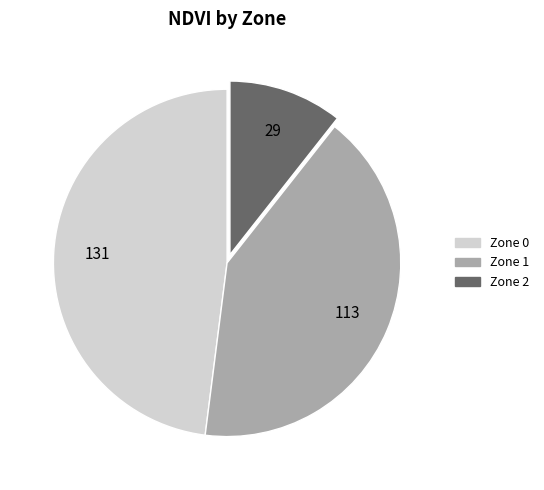

Which slice is the smallest?

Zone 2